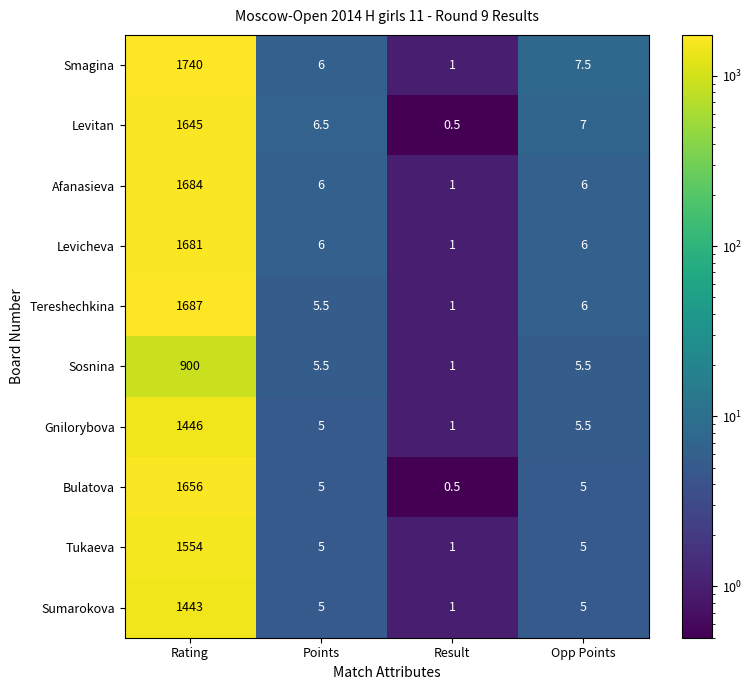

What is the greatest value displayed?

1740.0